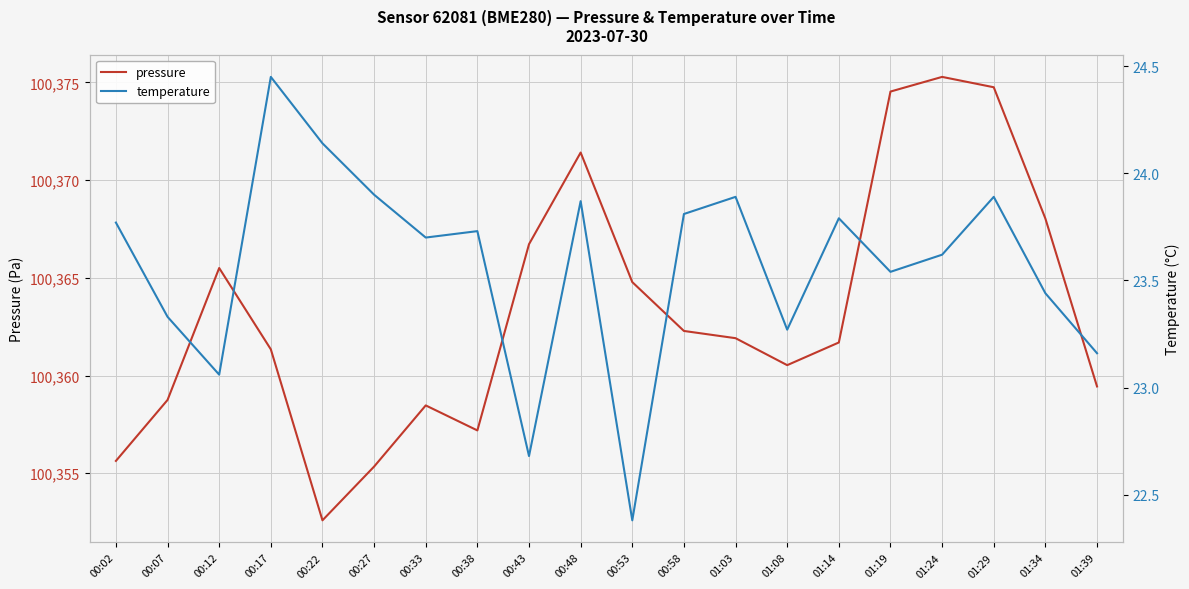

What is the value of the temperature point at the 13th from the left?

23.9